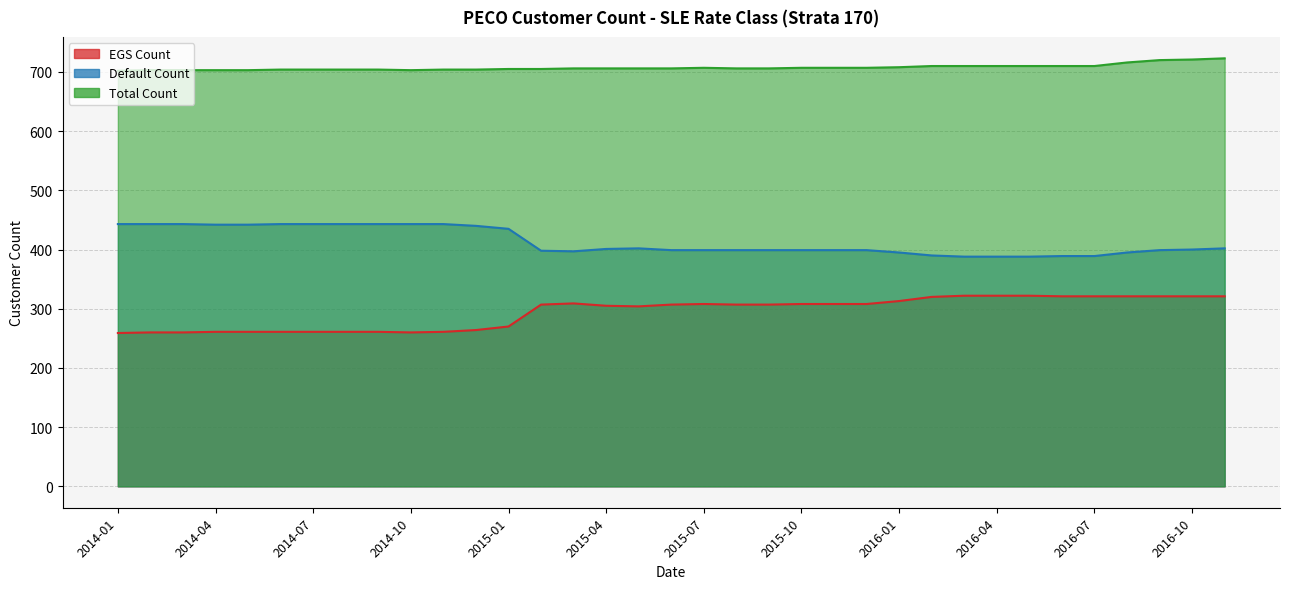

What is the average value of the EGS Count series?

294